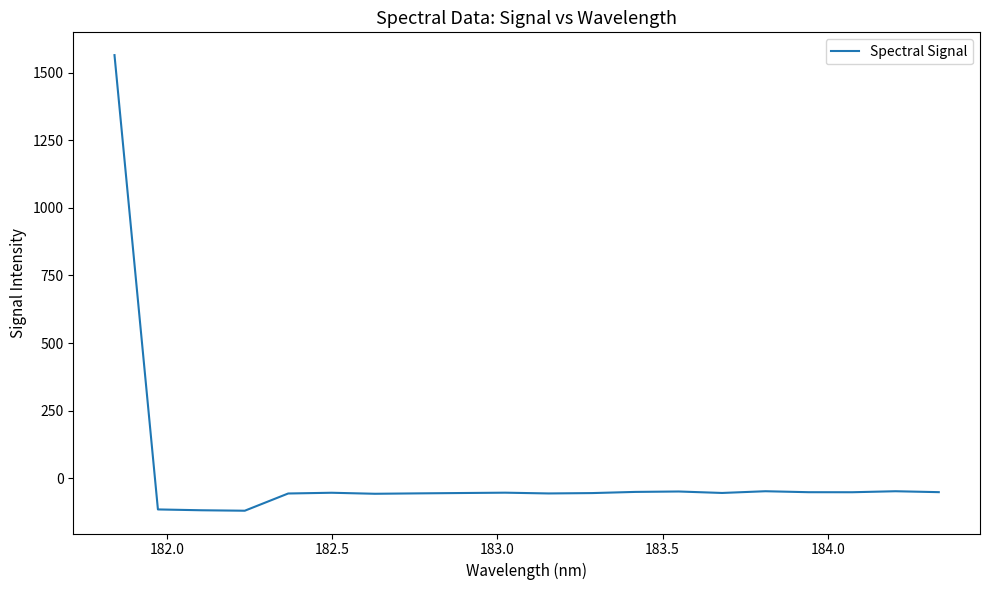

What is the difference between the maximum and minimum values?

1684.7